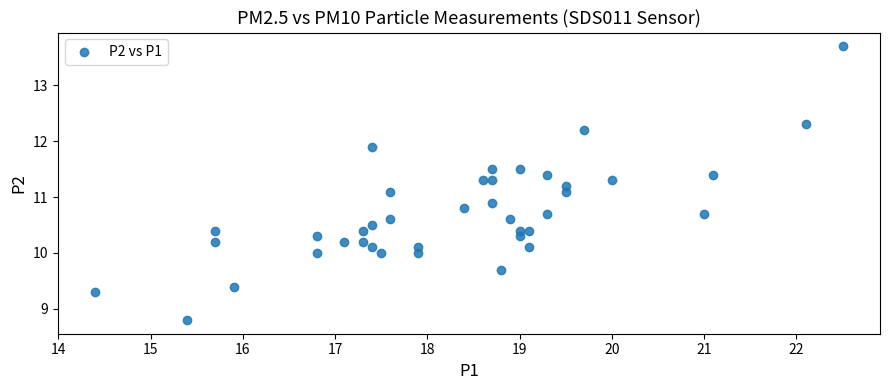

What is the range of Y values (max minus min)?

4.9